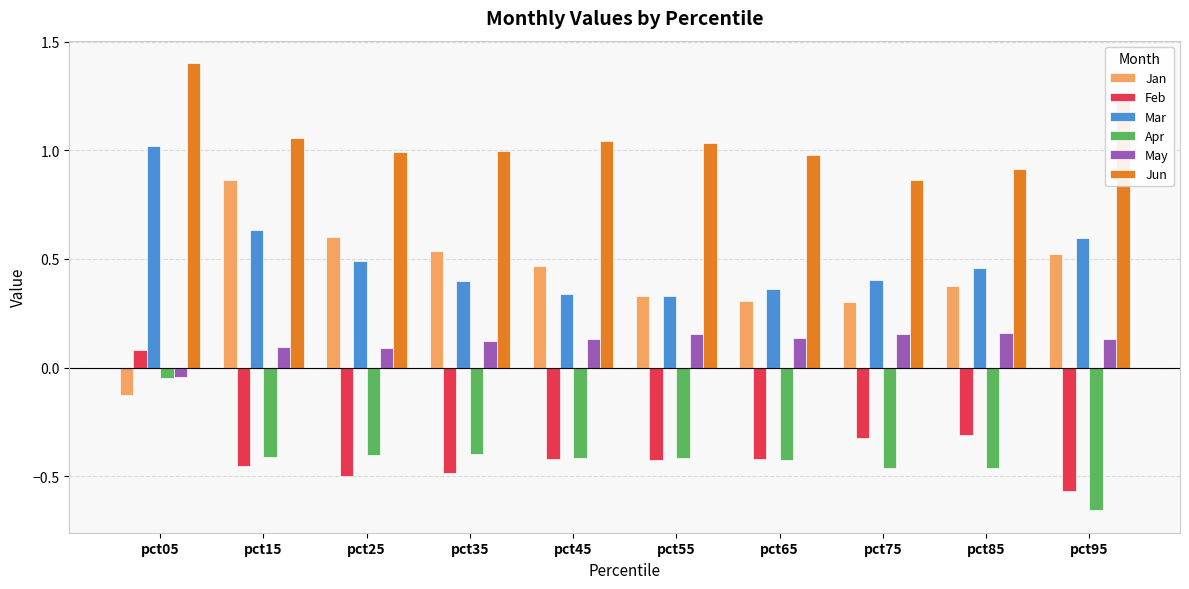

Rank the series by their maximum value, from highest to lowest.

Jun, Mar, Jan, May, Feb, Apr